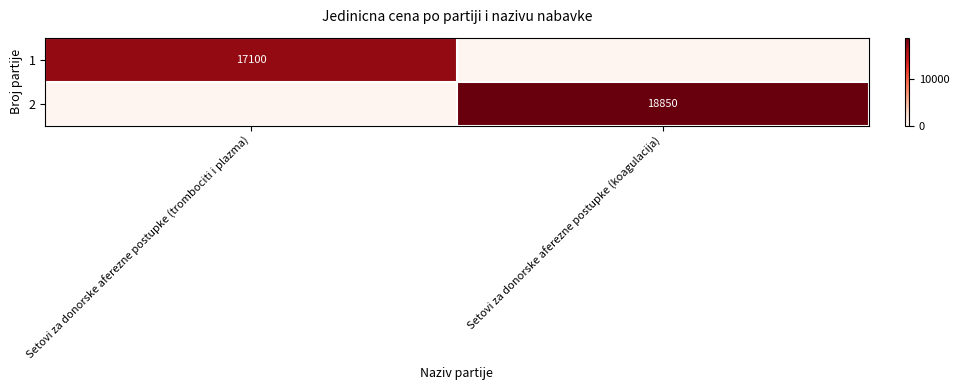

How many categories are shown in the chart?

2